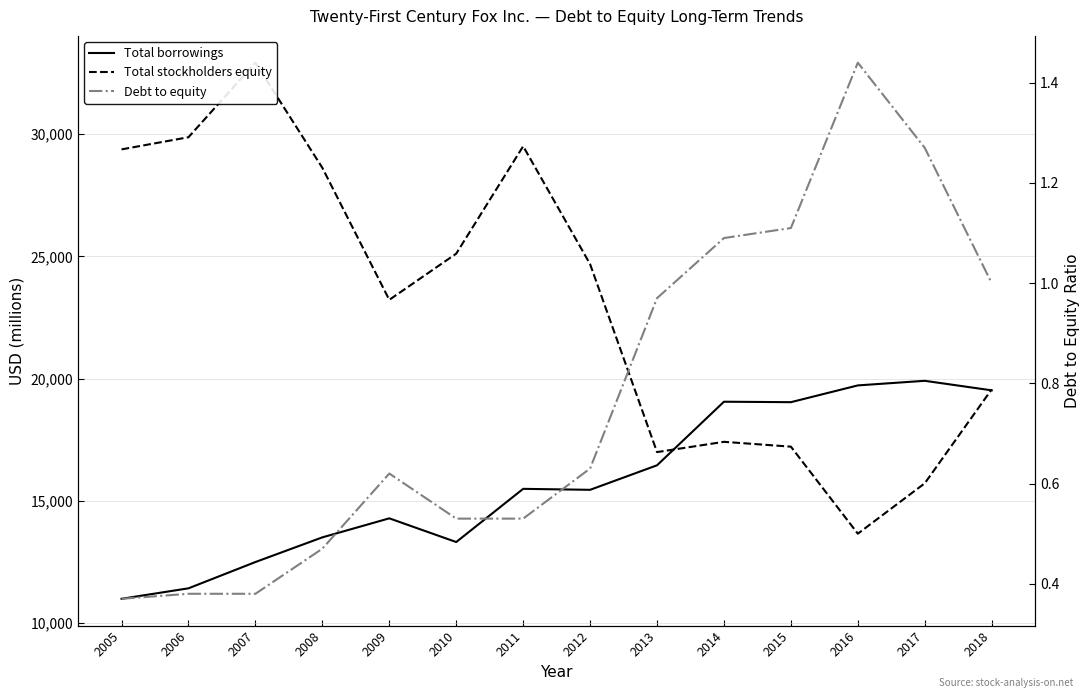

What is the value of the Total stockholders equity point at the 11th from the left?

17220.0